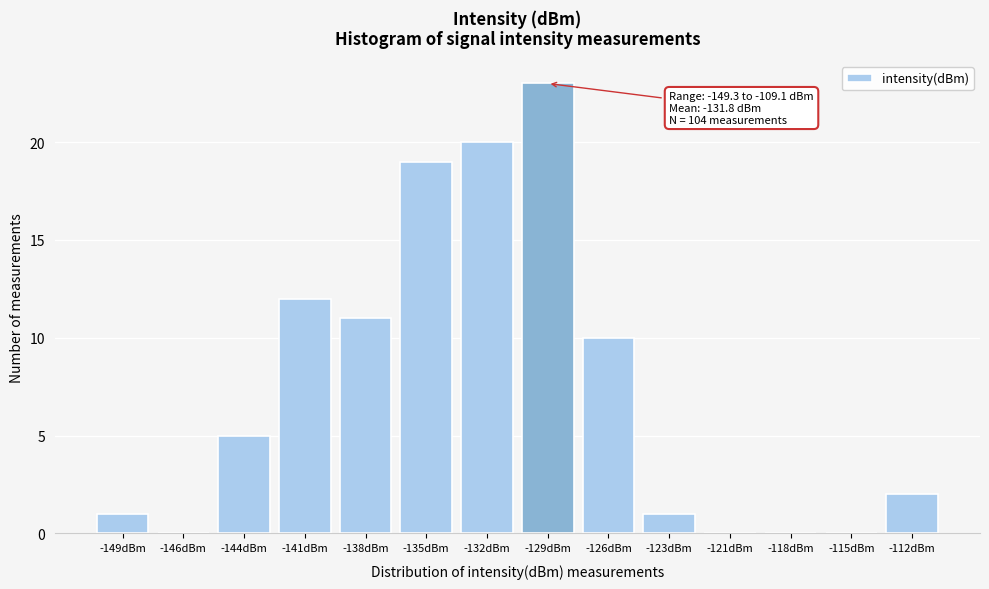

Reading right to left, list all the values displayed in this chart.

-112dBm=2	-115dBm=0	-118dBm=0	-121dBm=0	-123dBm=1	-126dBm=10	-129dBm=23	-132dBm=20	-135dBm=19	-138dBm=11	-141dBm=12	-144dBm=5	-146dBm=0	-149dBm=1